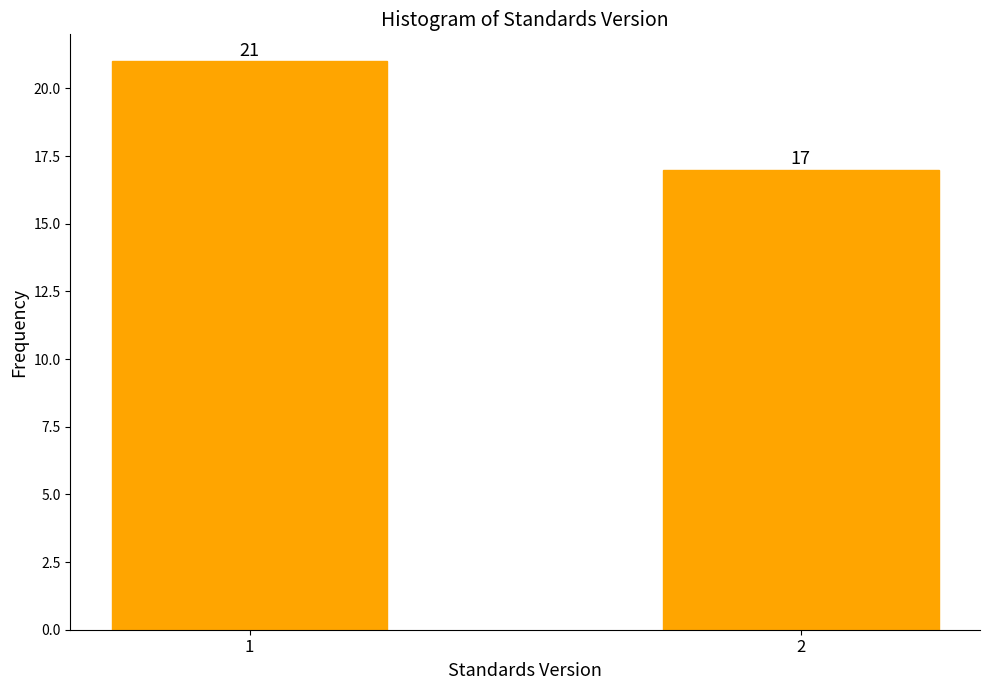

Reading left to right, transcribe all the data shown in this chart.

21	17